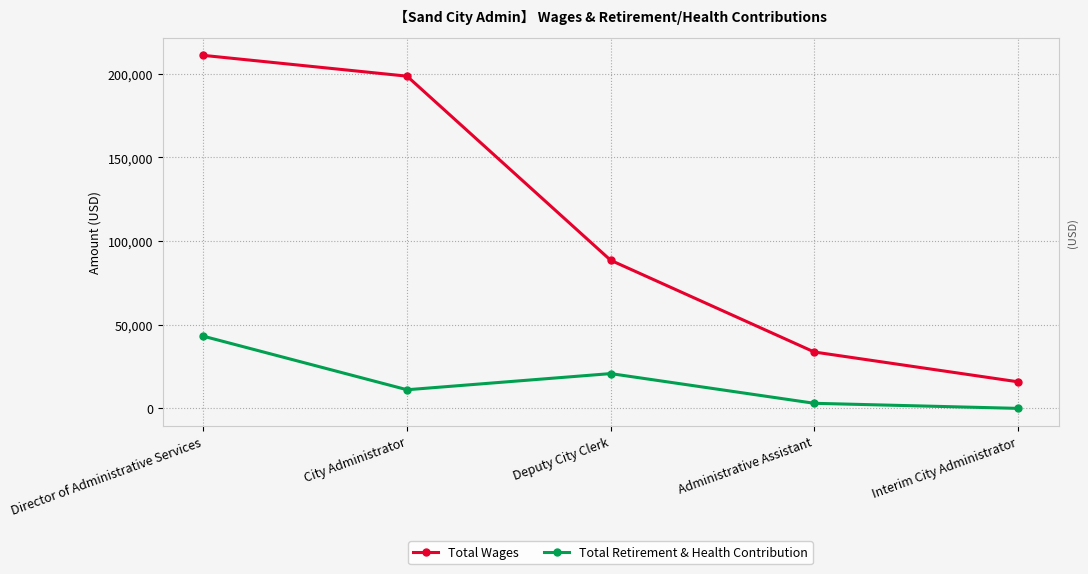

What is the sum of the Total Retirement & Health Contribution values at City Administrator and Deputy City Clerk?

31910